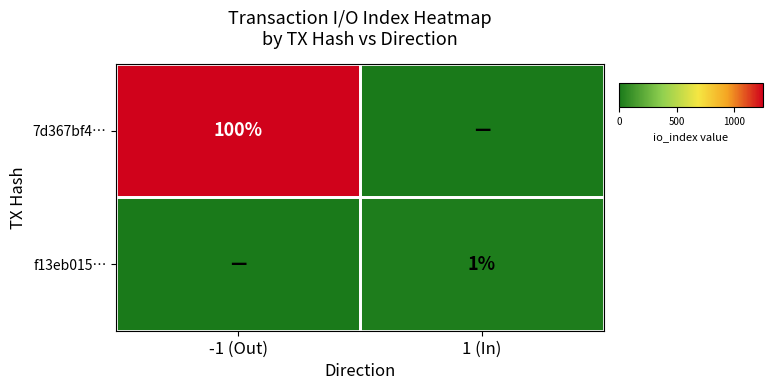

Is the value of f13eb015… at 1 (In) greater than the value of 7d367bf4… at -1 (Out)?

No